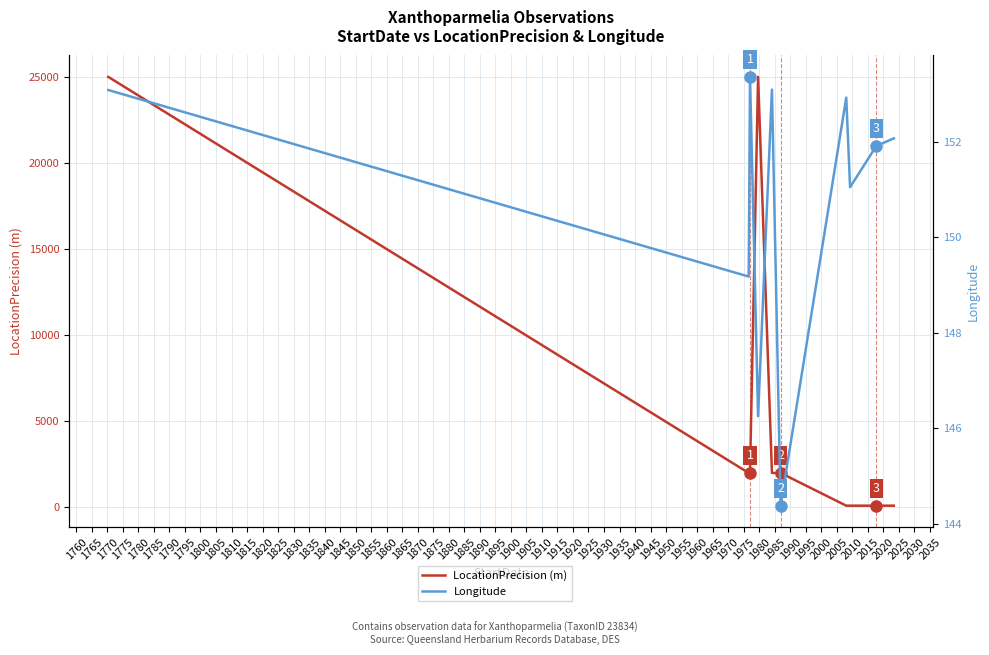

What is the value of the LocationPrecision (m) point at the 10th from the left?

100.0